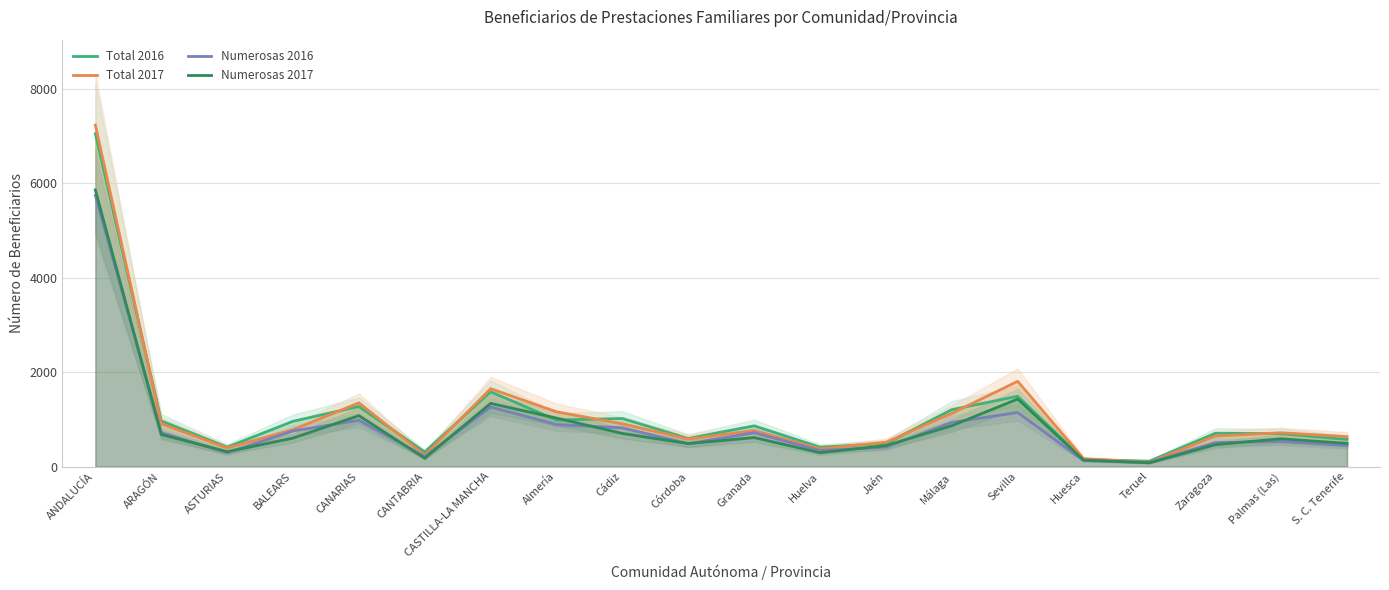

What position from the left is Córdoba?

10